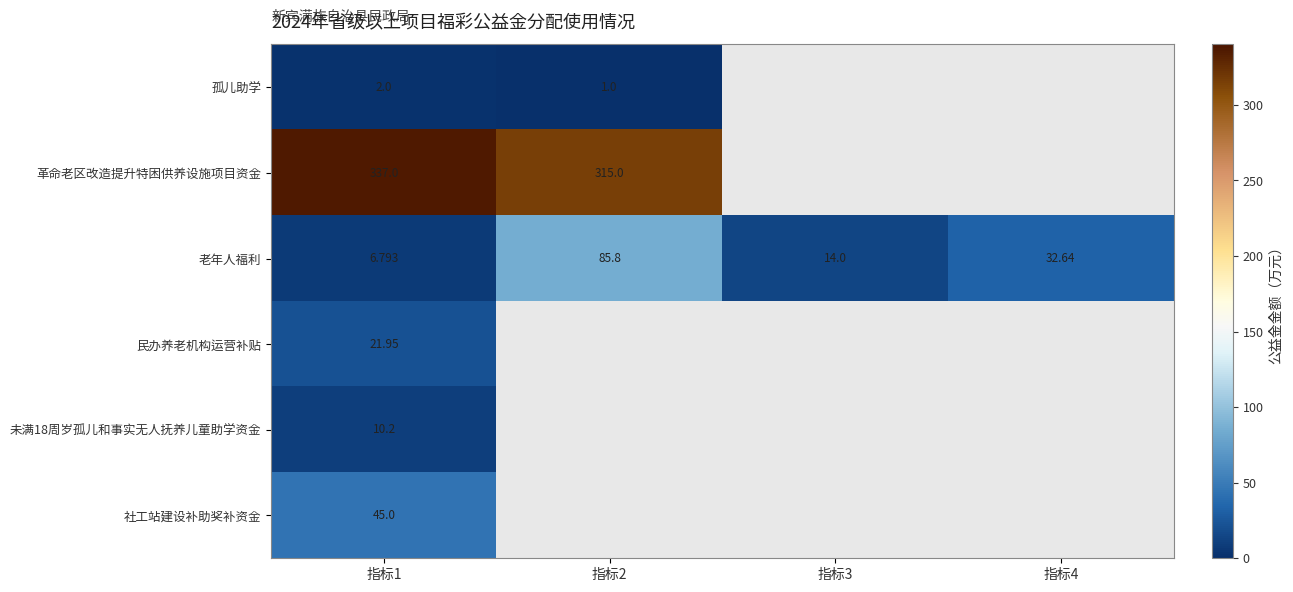

List the labels in order of 民办养老机构运营补贴 value, largest first.

指标1, 指标2, 指标3, 指标4